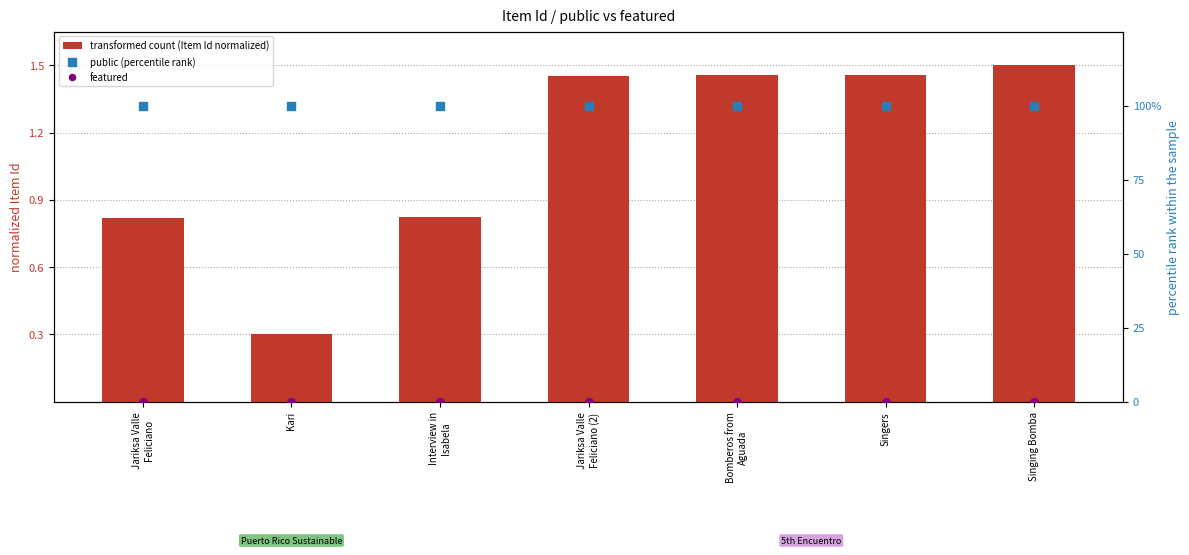

At how many categories does at least one series exceed 68?

7